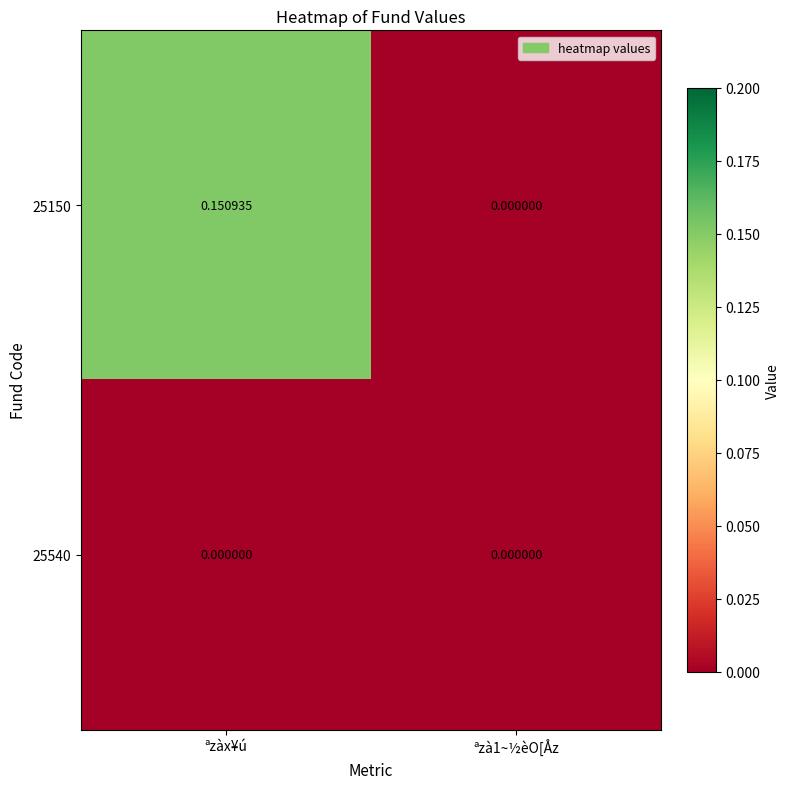

Which label corresponds to the largest value in the chart?

ªzàx¥ú